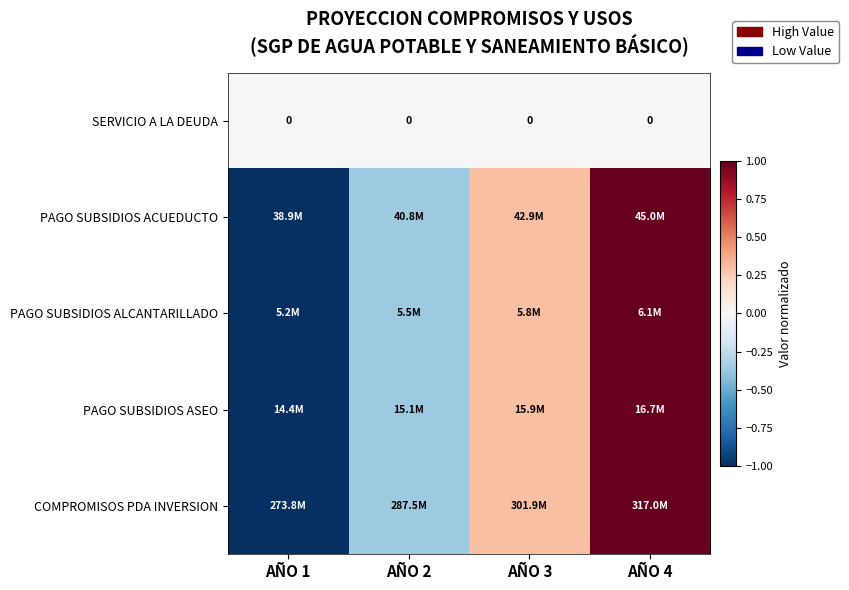

Is it true that PAGO SUBSIDIOS ACUEDUCTO equals -1.7 at AÑO 1?

False